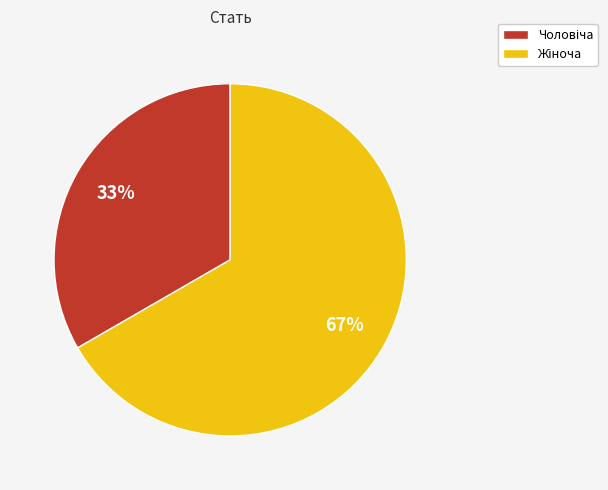

To the nearest percent, what is the average slice percentage?

50%